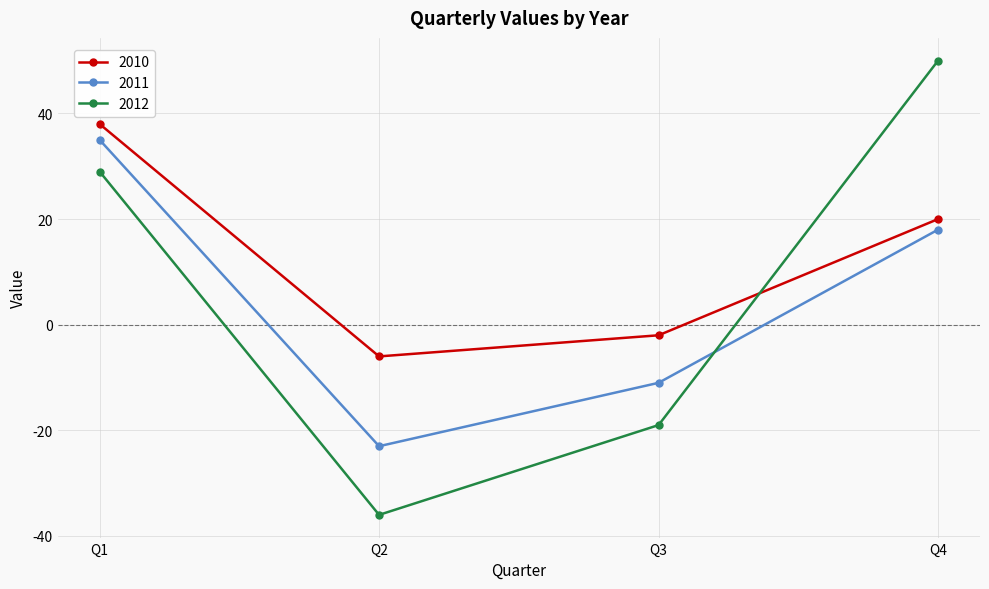

How many data points does each series have?

4